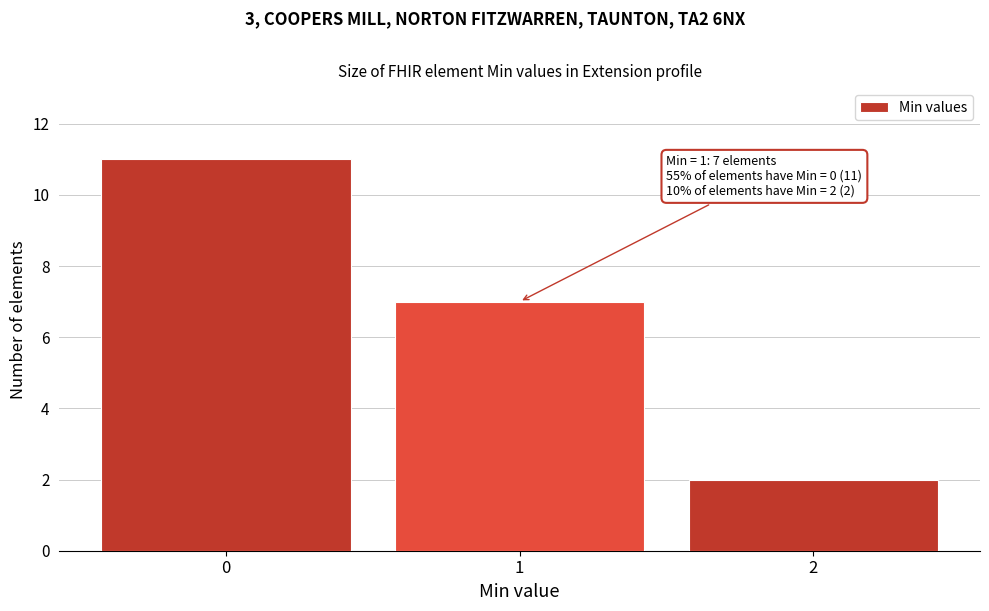

Over which range of the x-axis is the bar tallest?

-0.5 to 0.5